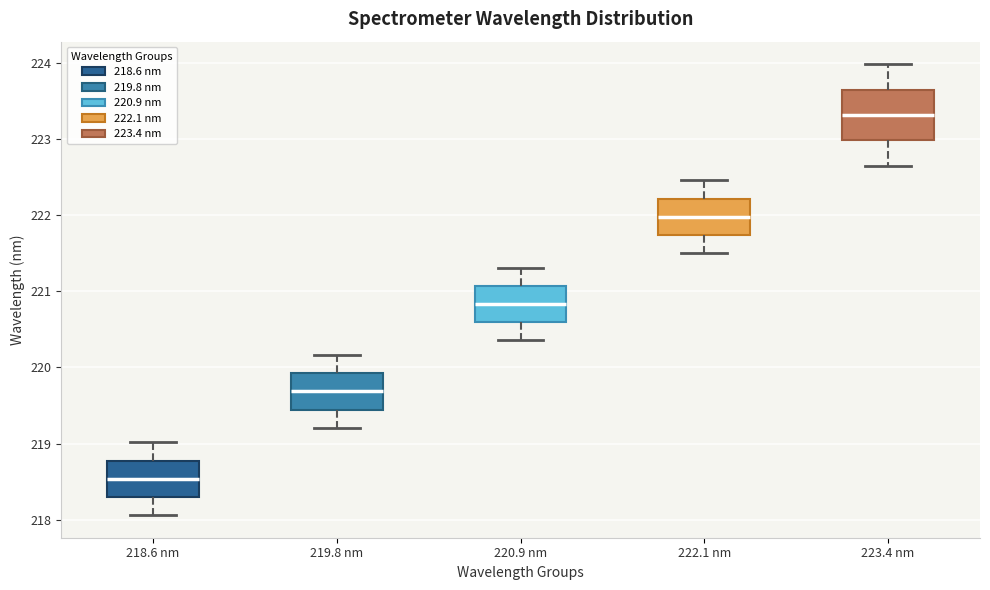

Where does the median line of the box for 219.8 nm sit on the y-axis? The values are not printed on the chart, so give them approximately, as read against the axis.

219.7